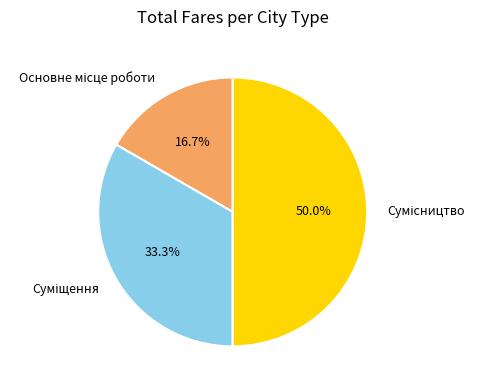

Is it true that Основне місце роботи is 17% of the pie?

True